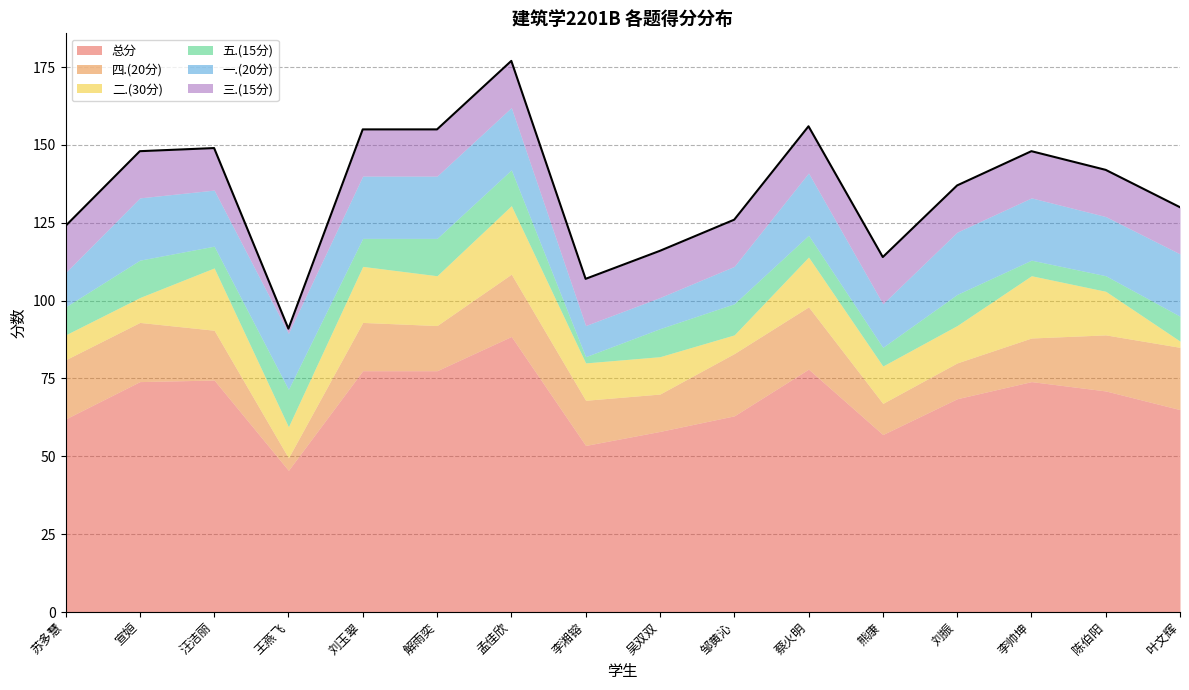

What are all the series names shown in the legend?

总分, 四.(20分), 二.(30分), 五.(15分), 一.(20分), 三.(15分)